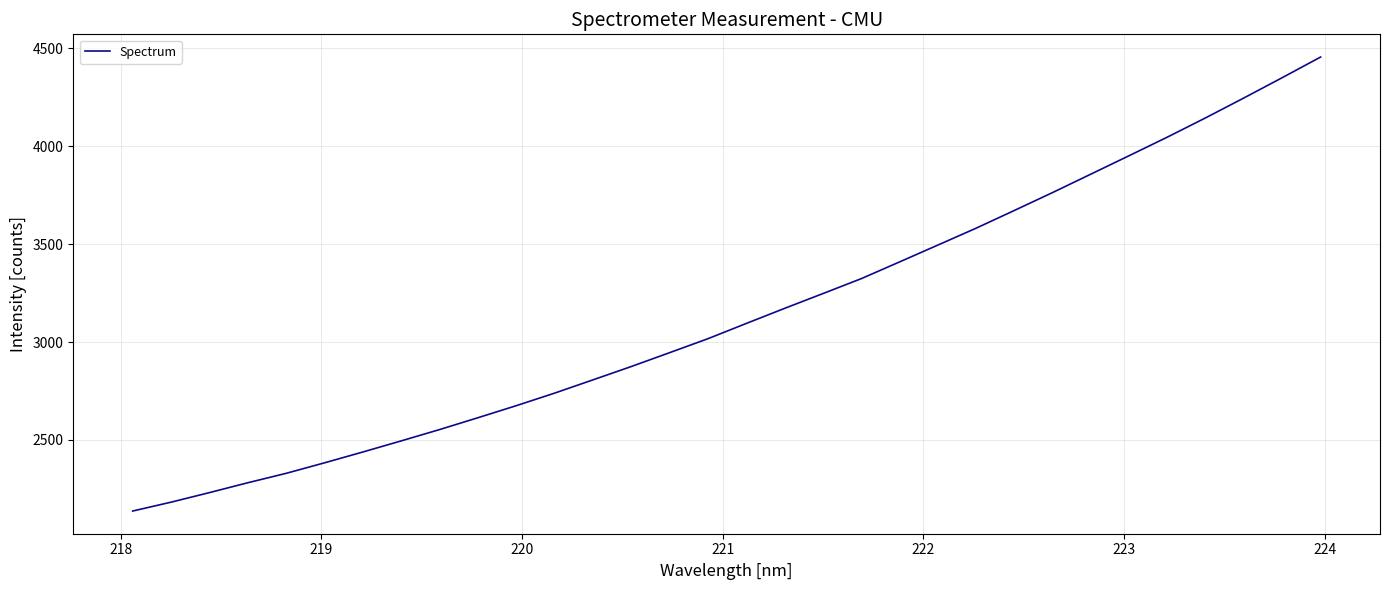

What is the maximum value shown in the chart?

4454.7